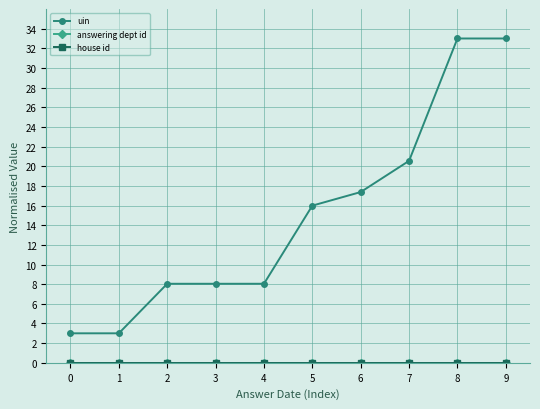

The value of house id at 9 is 0.0. True or false?

True